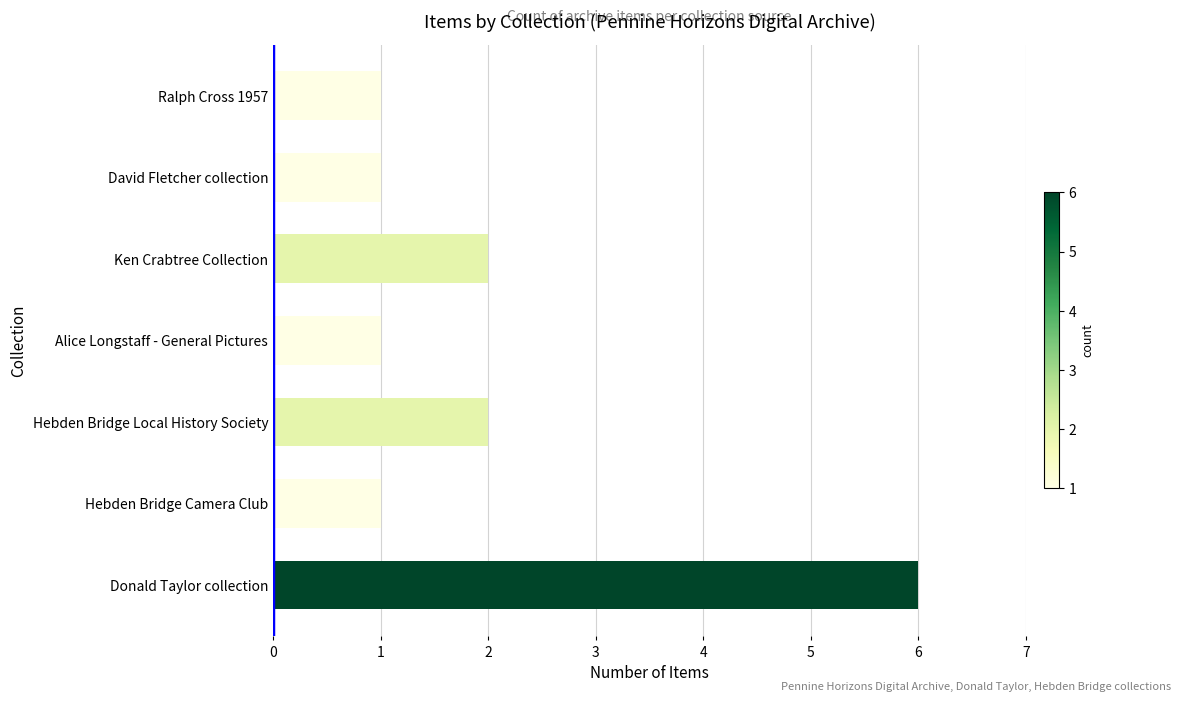

What is the difference between the maximum and minimum values?

5